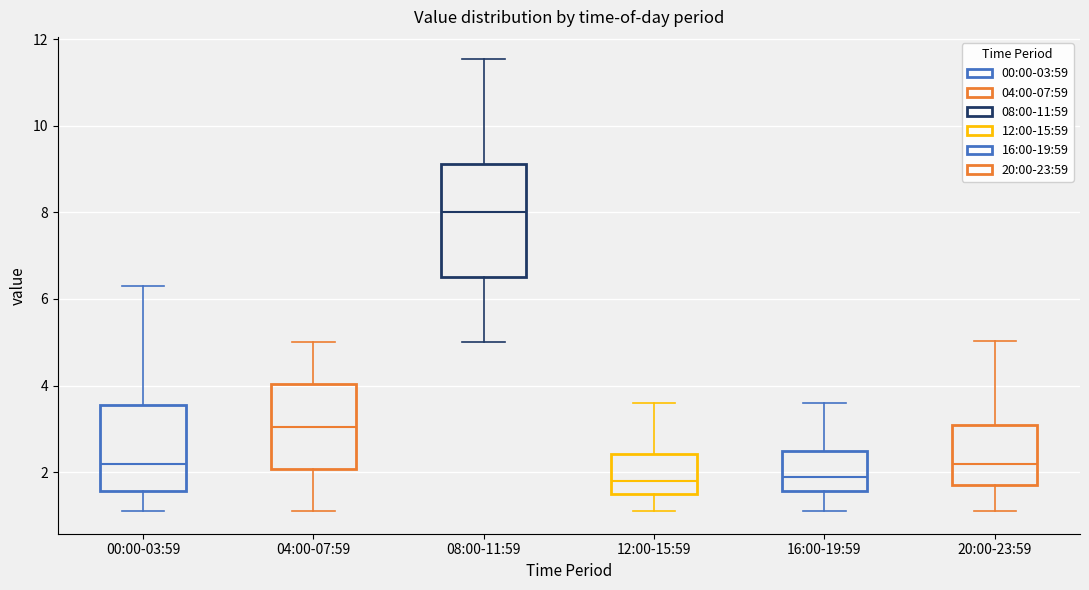

Reading left to right, transcribe this box plot: for each box, give where its median line is, the range the box spans, and where its two whiskers end, as read against the y-axis. The values are not printed on the chart, so give them approximately, as read against the axis.

00:00-03:59: median 2.2, box 1.6 to 3.6, whiskers 1.2 to 6.4
04:00-07:59: median 3.0, box 2.0 to 4.0, whiskers 1.2 to 5.0
08:00-11:59: median 8.0, box 6.6 to 9.2, whiskers 5.0 to 11.6
12:00-15:59: median 1.8, box 1.6 to 2.4, whiskers 1.2 to 3.6
16:00-19:59: median 1.8, box 1.6 to 2.4, whiskers 1.2 to 3.6
20:00-23:59: median 2.2, box 1.6 to 3.2, whiskers 1.2 to 5.0